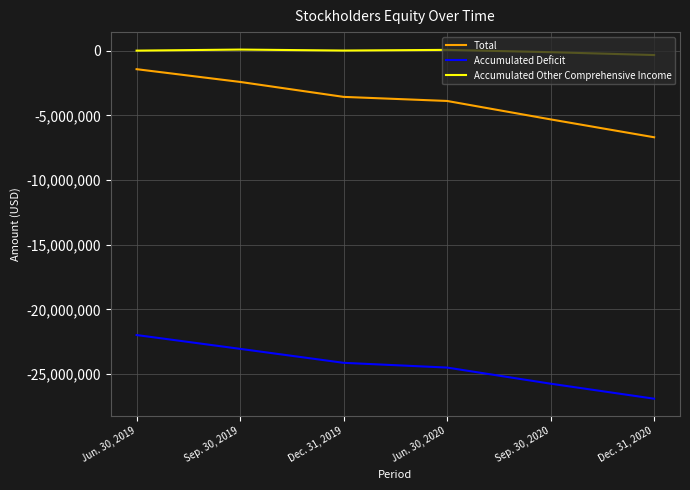

True or false: Accumulated Deficit and Accumulated Other Comprehensive Income intersect in this chart.

False